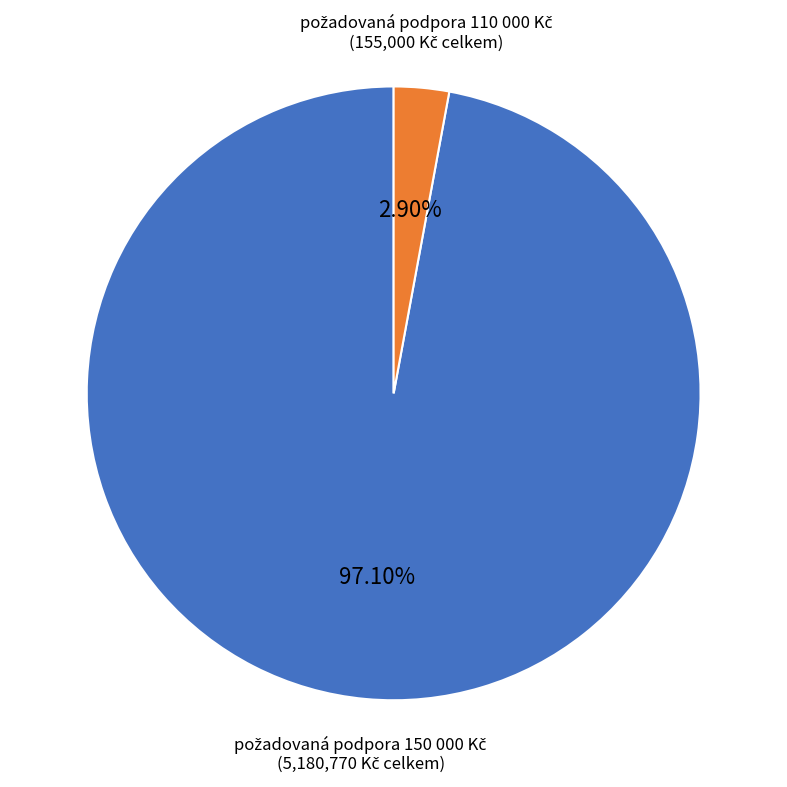

Is there any slice that represents more than half of the pie?

Yes